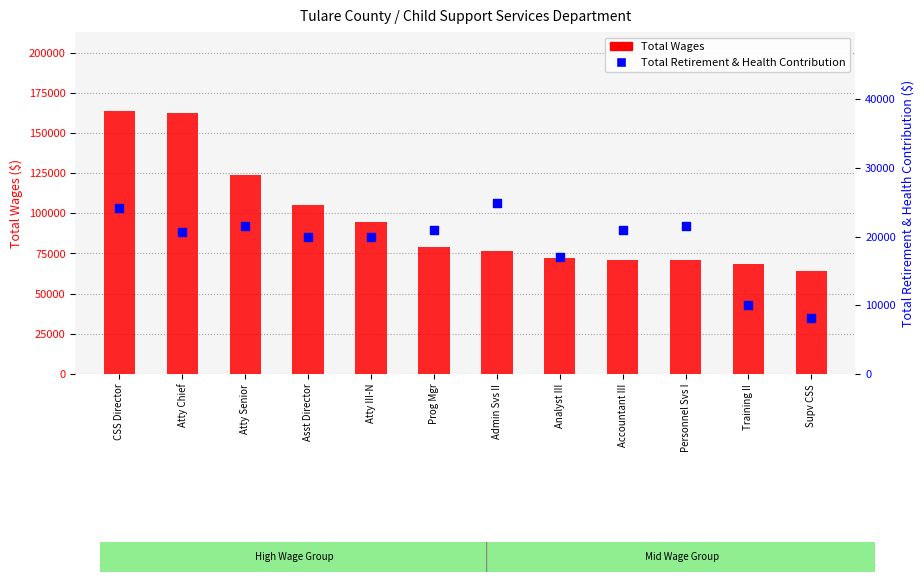

At which category is the sum across all series the highest?

CSS Director